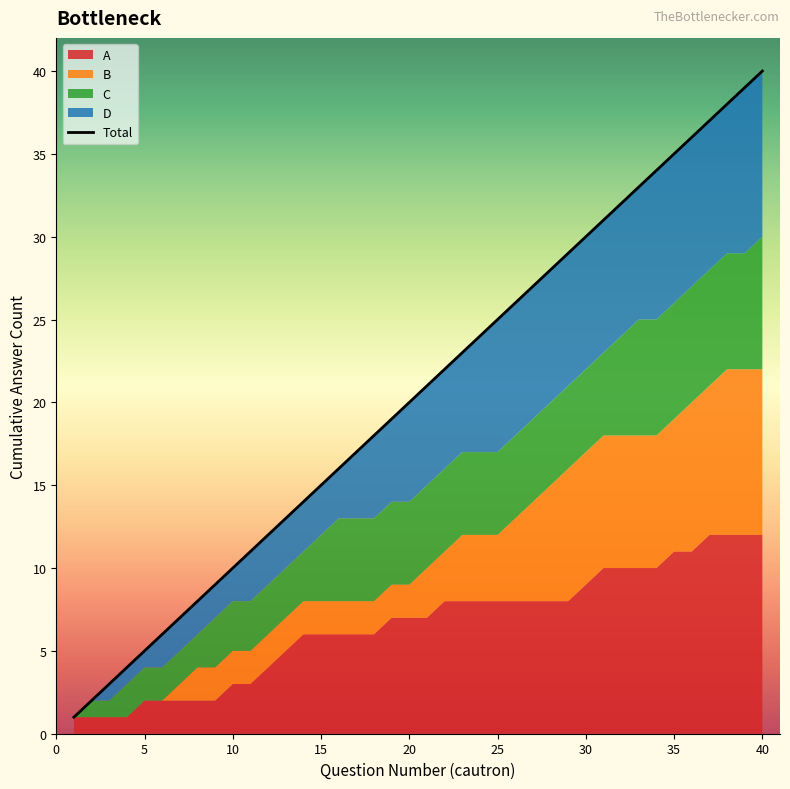

Is it true that the value at 20 is 12?

False